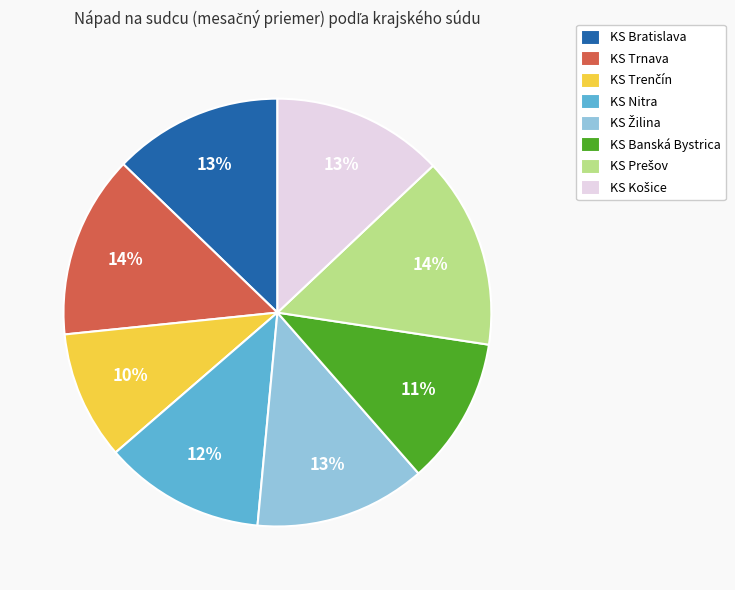

True or false: KS Trnava accounts for 14% of the total.

True